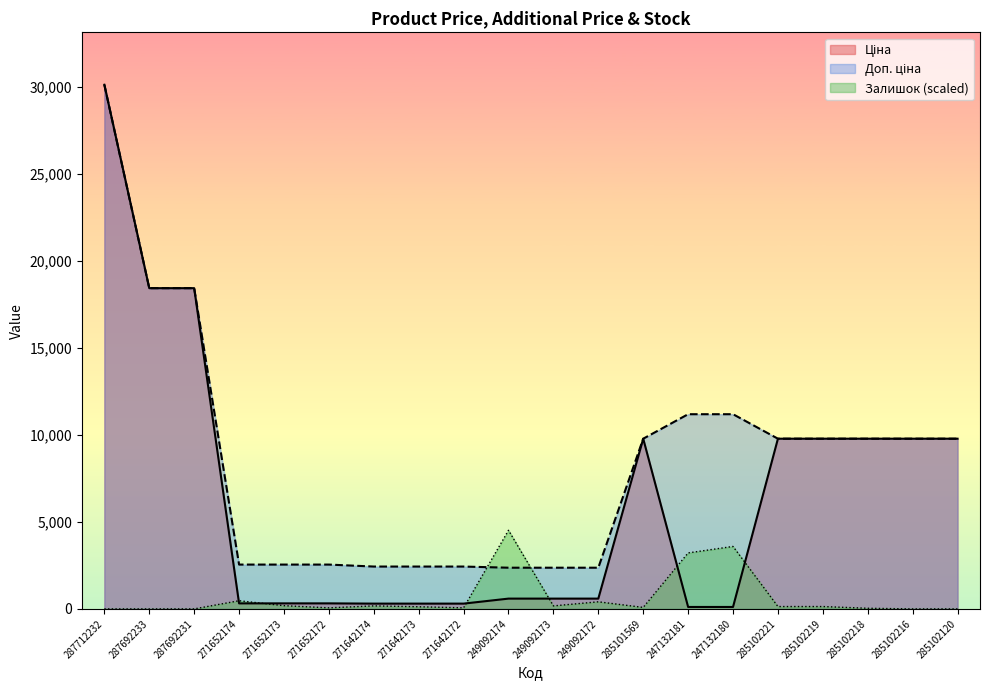

How many data points in Ціна are less than 591?

8